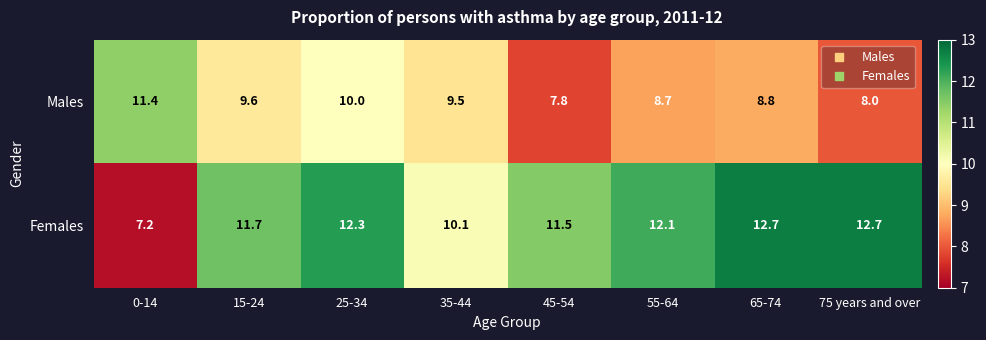

Is it true that Females equals 16.1 at 15-24?

False